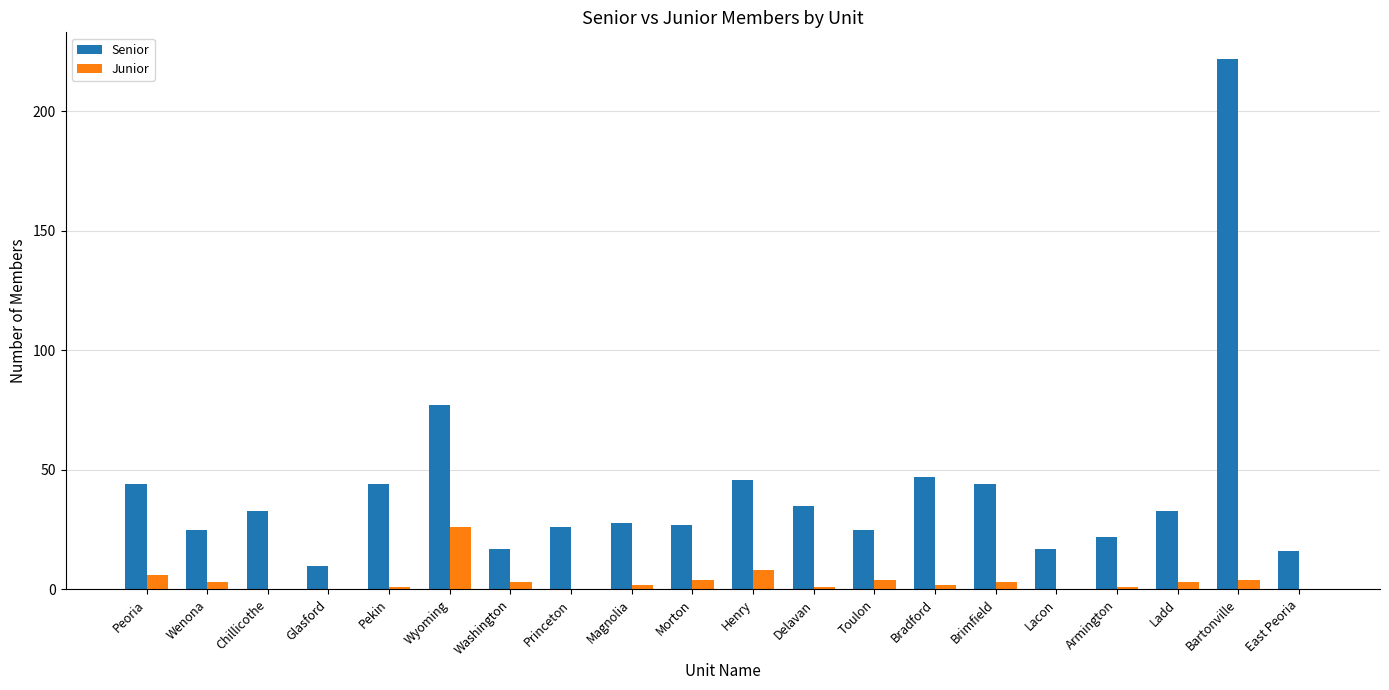

What is the sum of all Senior values?

838